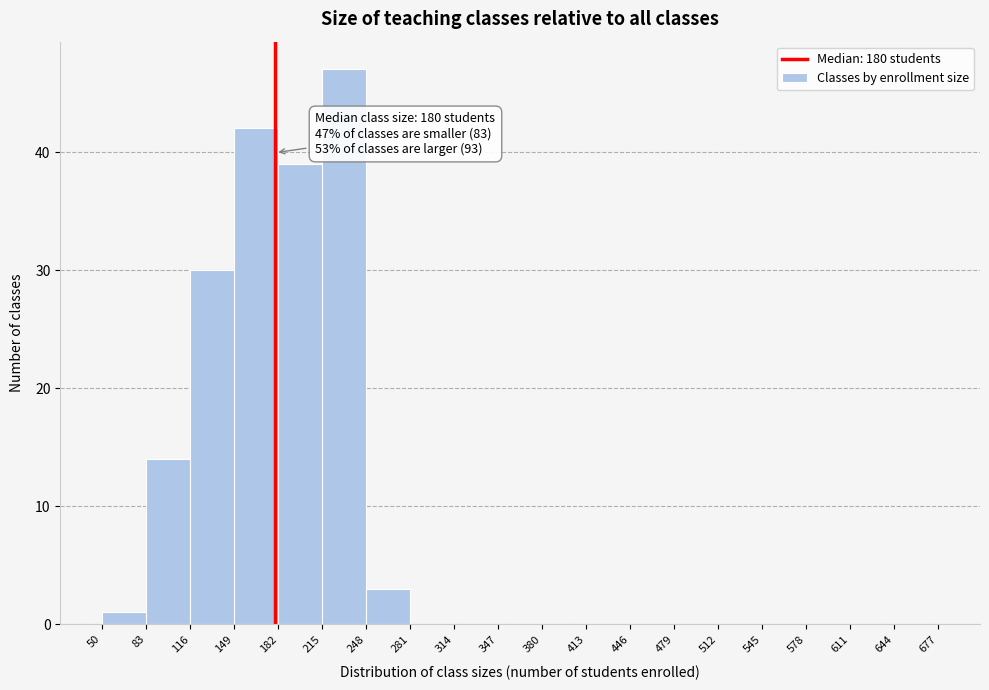

Over which range of the x-axis is the bar tallest?

215 to 248